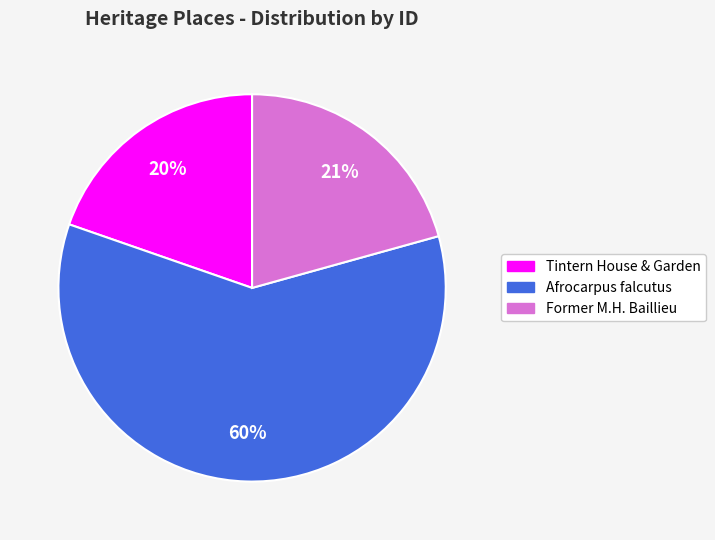

Does any single category account for the majority?

Yes